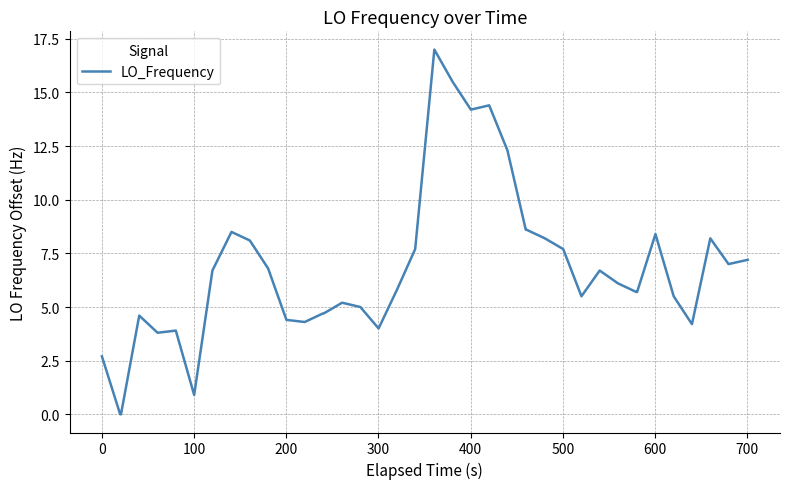

Does the chart have visible grid lines?

Yes